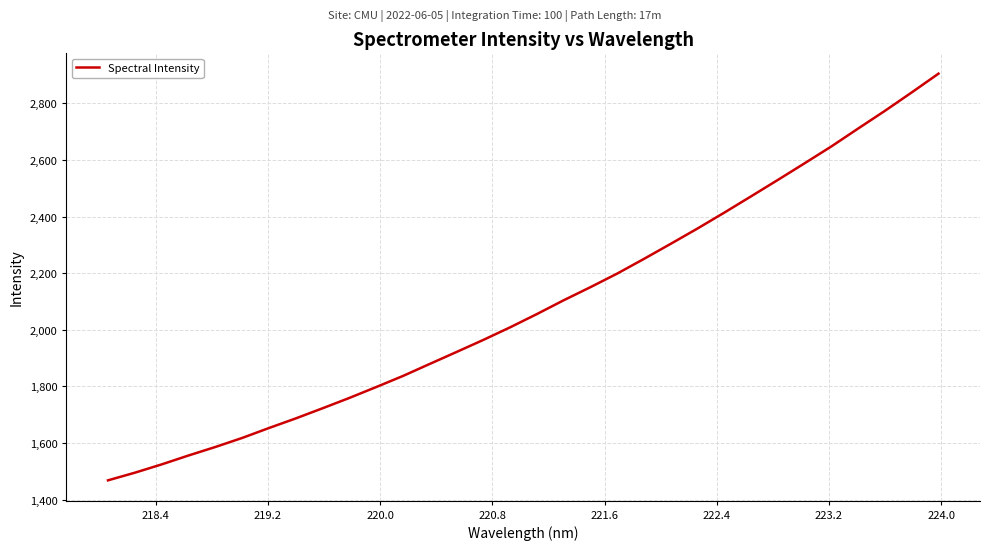

Reading right to left, transcribe all the data shown in this chart.

2904.6	2838.4	2773.4	2711.0	2647.8	2588.3	2529.5	2471.6	2414.0	2358.0	2303.9	2250.7	2198.7	2150.7	2104.4	2055.7	2008.8	1964.4	1921.7	1879.5	1837.0	1797.8	1759.4	1722.9	1687.1	1653.1	1618.1	1586.1	1556.1	1524.7	1495.4	1468.5